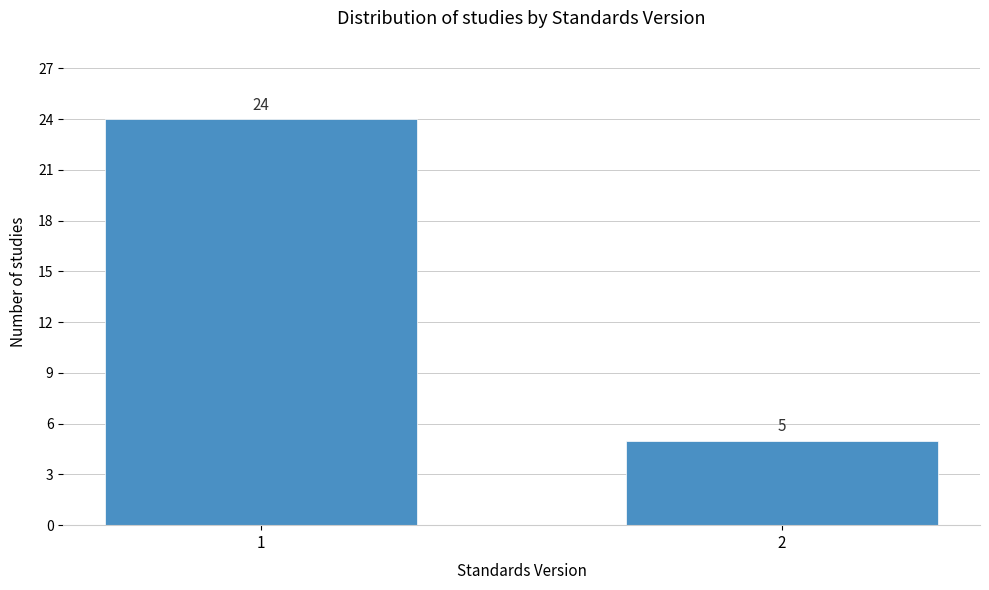

Reading right to left, transcribe all the data shown in this chart.

5	24